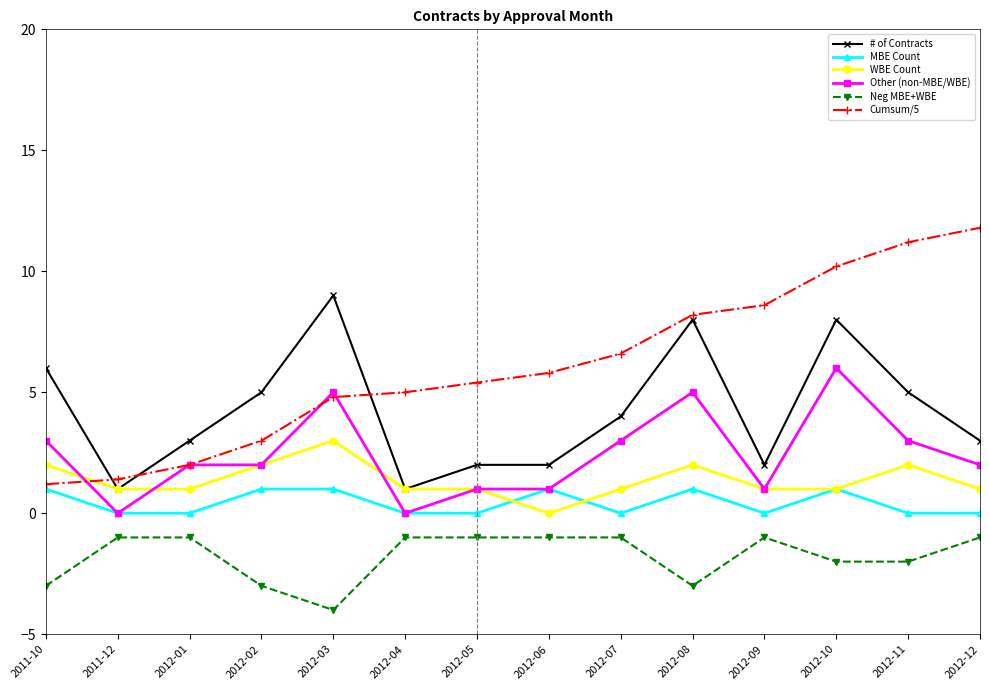

Reading right to left, list all the values displayed in this chart.

# of Contracts: 3.0	5.0	8.0	2.0	8.0	4.0	2.0	2.0	1.0	9.0	5.0	3.0	1.0	6.0
MBE Count: 0.0	0.0	1.0	0.0	1.0	0.0	1.0	0.0	0.0	1.0	1.0	0.0	0.0	1.0
WBE Count: 1.0	2.0	1.0	1.0	2.0	1.0	0.0	1.0	1.0	3.0	2.0	1.0	1.0	2.0
Other (non-MBE/WBE): 2.0	3.0	6.0	1.0	5.0	3.0	1.0	1.0	0.0	5.0	2.0	2.0	0.0	3.0
Neg MBE+WBE: -1.0	-2.0	-2.0	-1.0	-3.0	-1.0	-1.0	-1.0	-1.0	-4.0	-3.0	-1.0	-1.0	-3.0
Cumsum/5: 11.8	11.2	10.2	8.6	8.2	6.6	5.8	5.4	5.0	4.8	3.0	2.0	1.4	1.2